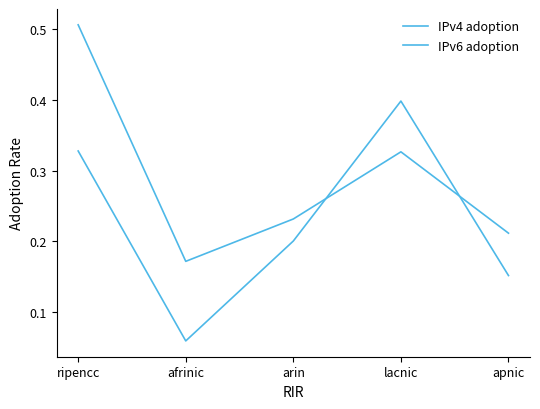

In IPv4 adoption, how many points are higher than both neighbors (excluding endpoints)?

1